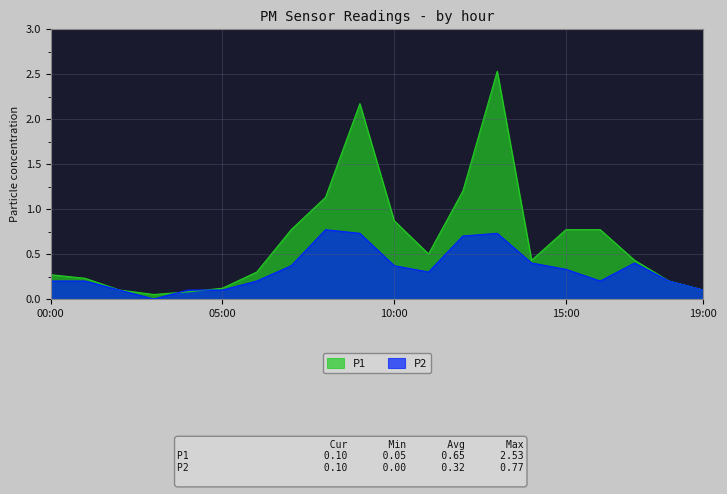

At which label is P1 closest to 1?

08:00